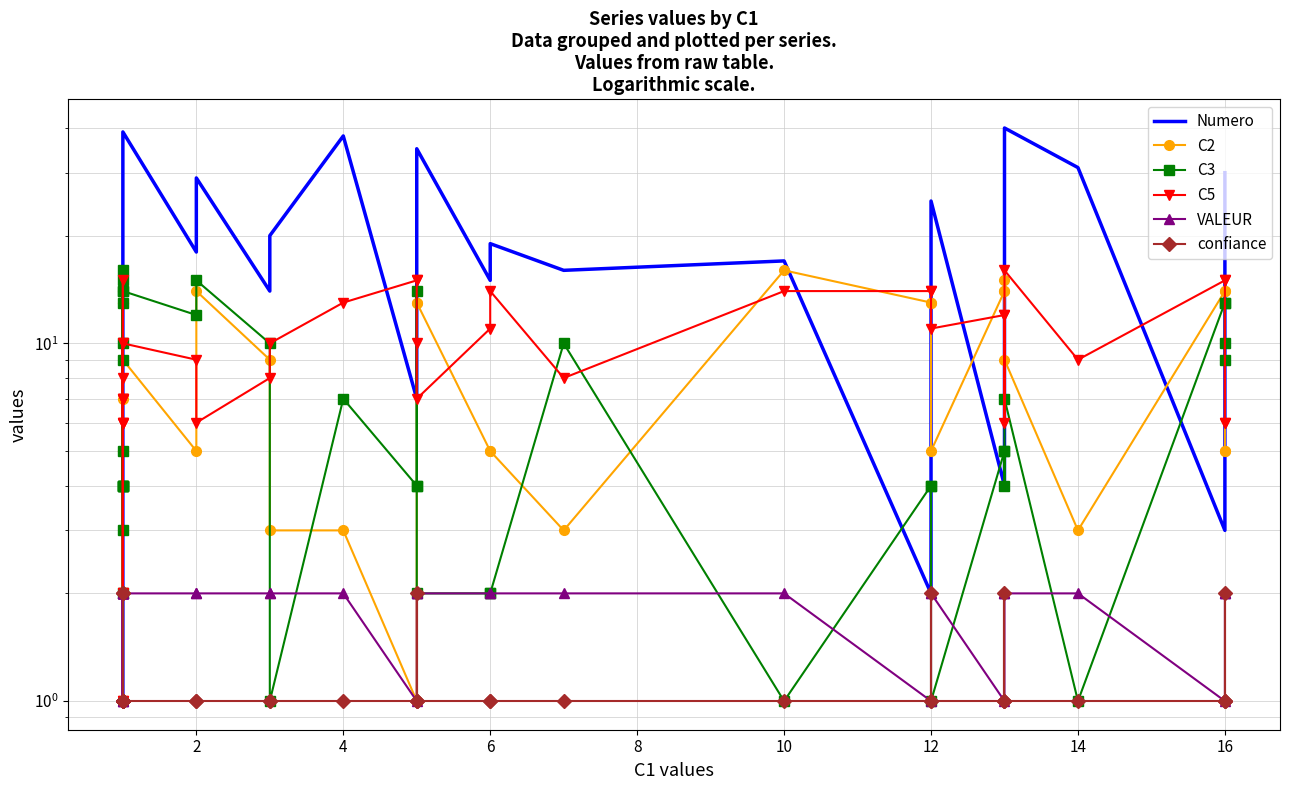

True or false: C3 and C5 intersect in this chart.

True